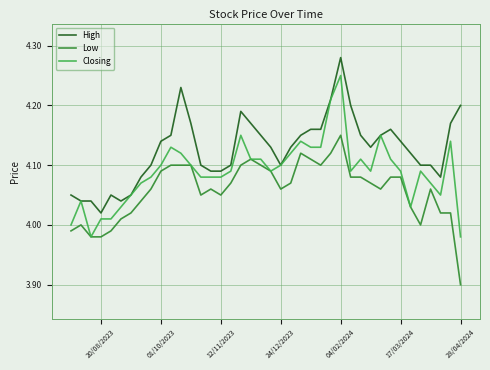

Where is Closing nearest to the value 4?

39